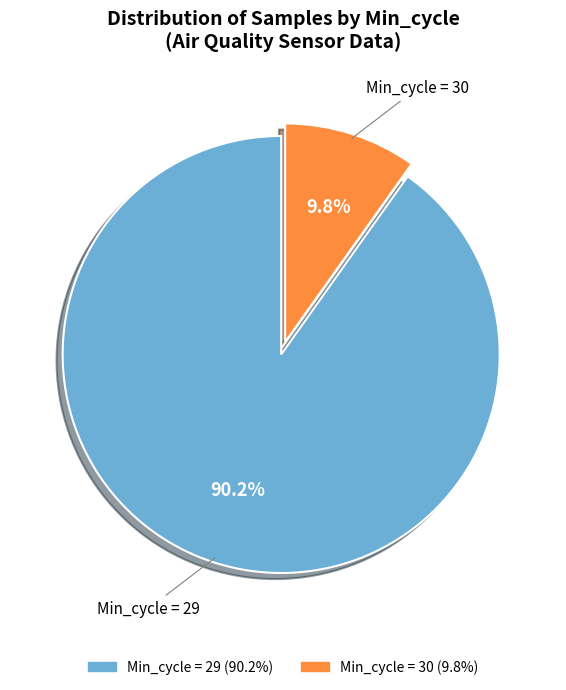

Does any single category account for the majority?

Yes